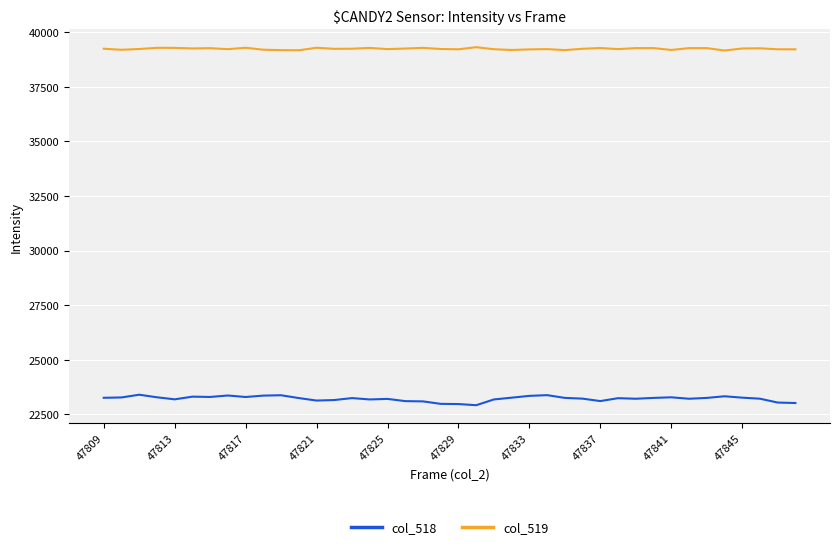

What is the maximum value for col_518?

23395